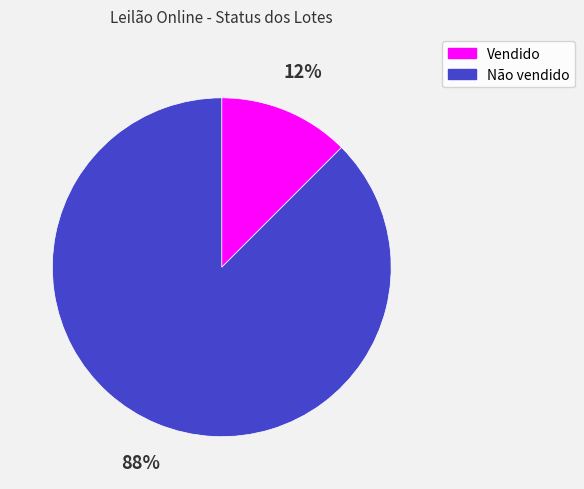

Is it true that Não vendido is 77% of the pie?

False